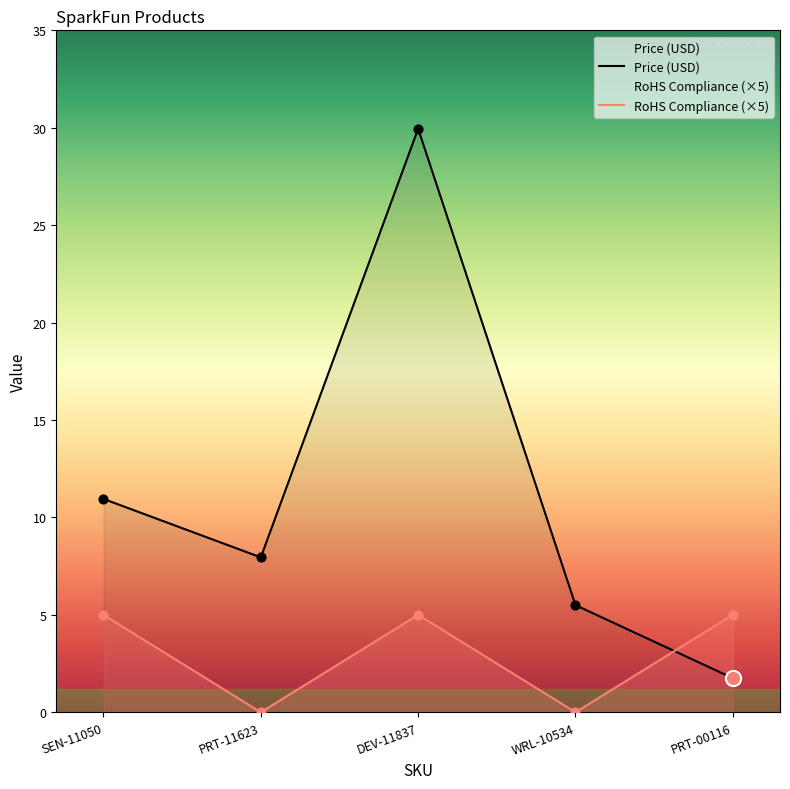

Which series reaches the minimum Y coordinate?

RoHS Compliance